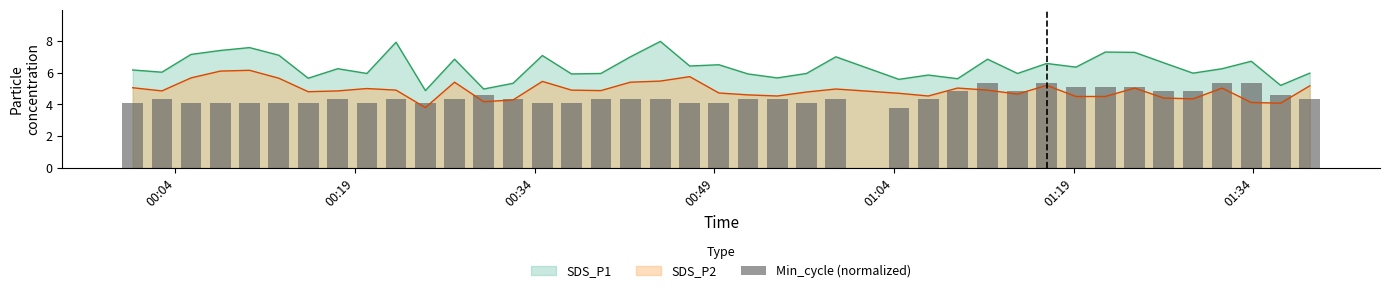

True or false: SDS_P2 and SDS_P1 cross at least once.

False